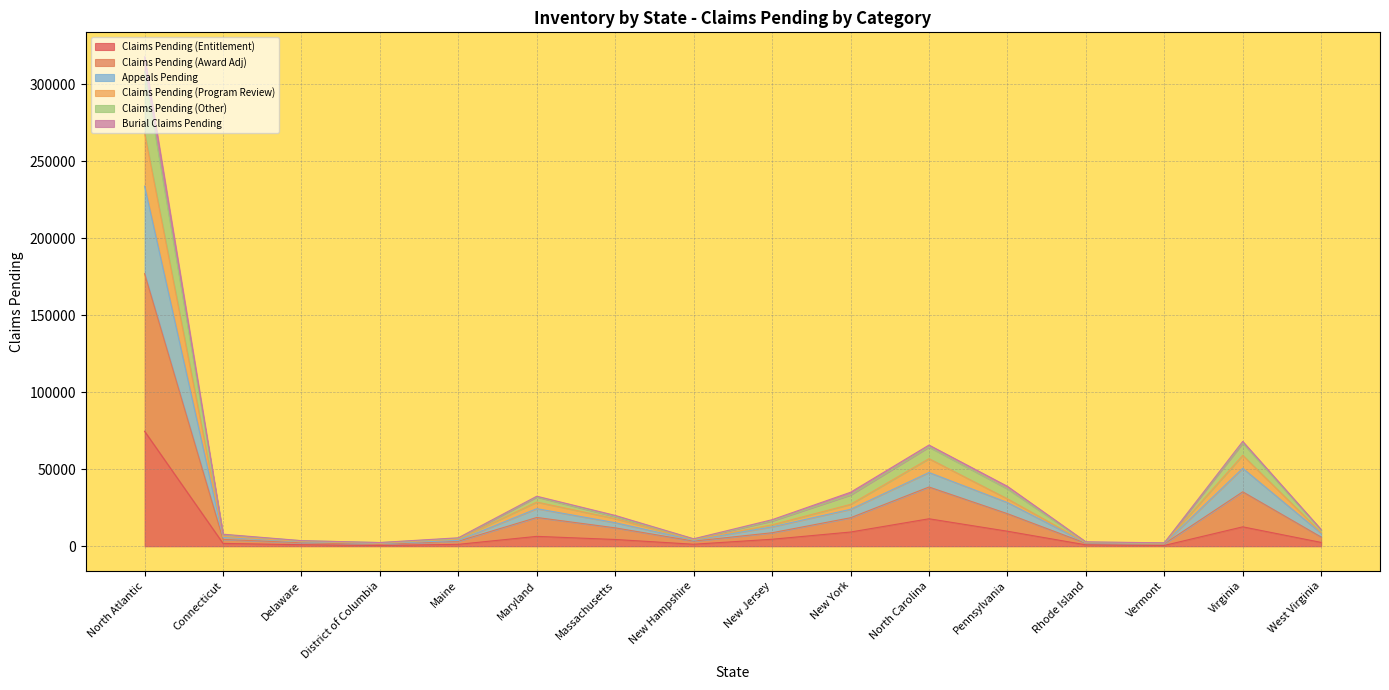

True or false: Claims Pending (Entitlement) has a value of 17842 at North Carolina.

True